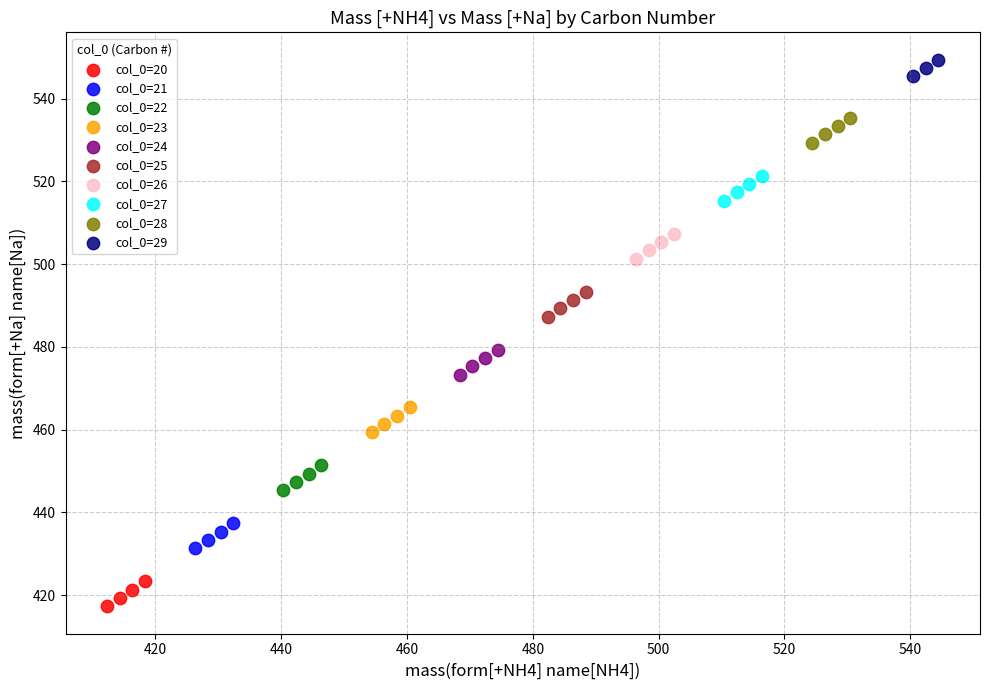

Which series reaches the minimum Y coordinate?

col_0=20